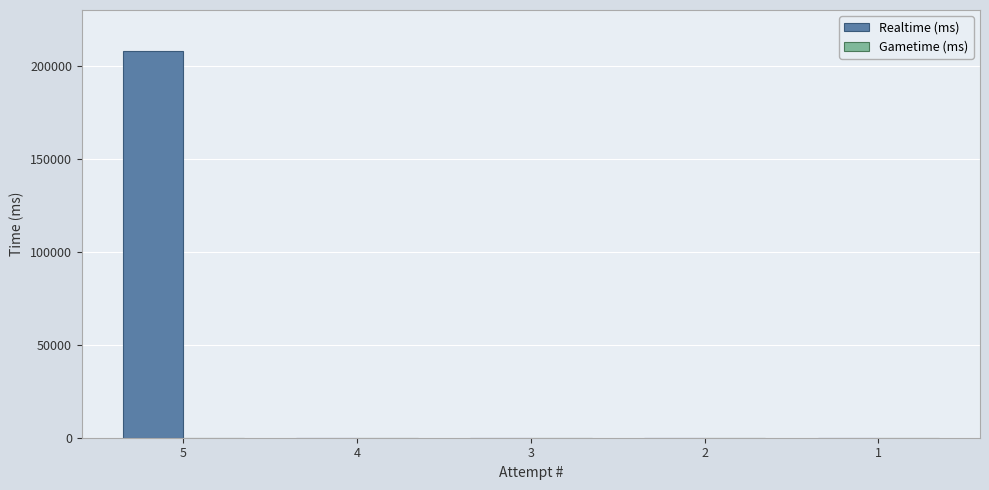

Reading left to right, what are all the values shown in this chart?

5=207707	4=0	3=0	2=0	1=0